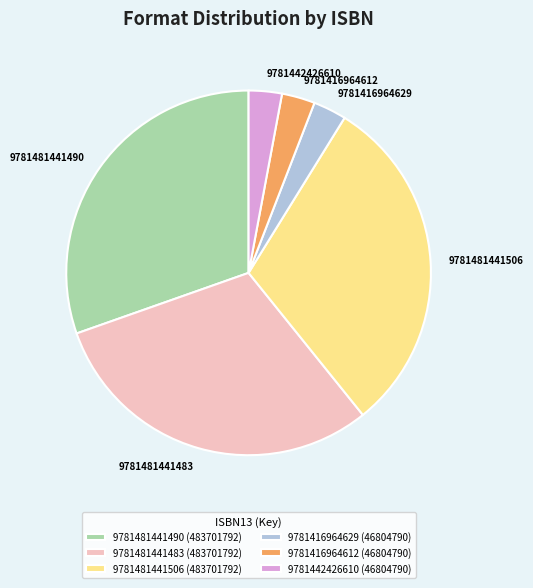

Is the sum of 9781481441483 and 9781481441490 greater than half?

Yes